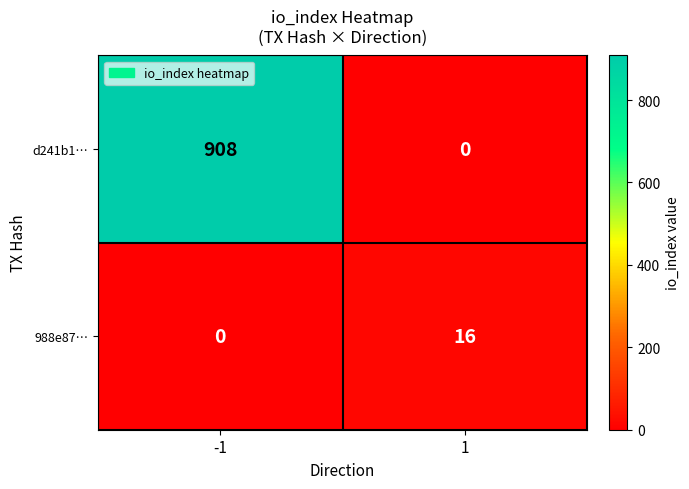

True or false: d241b1… has a value of -612 at 1.

False